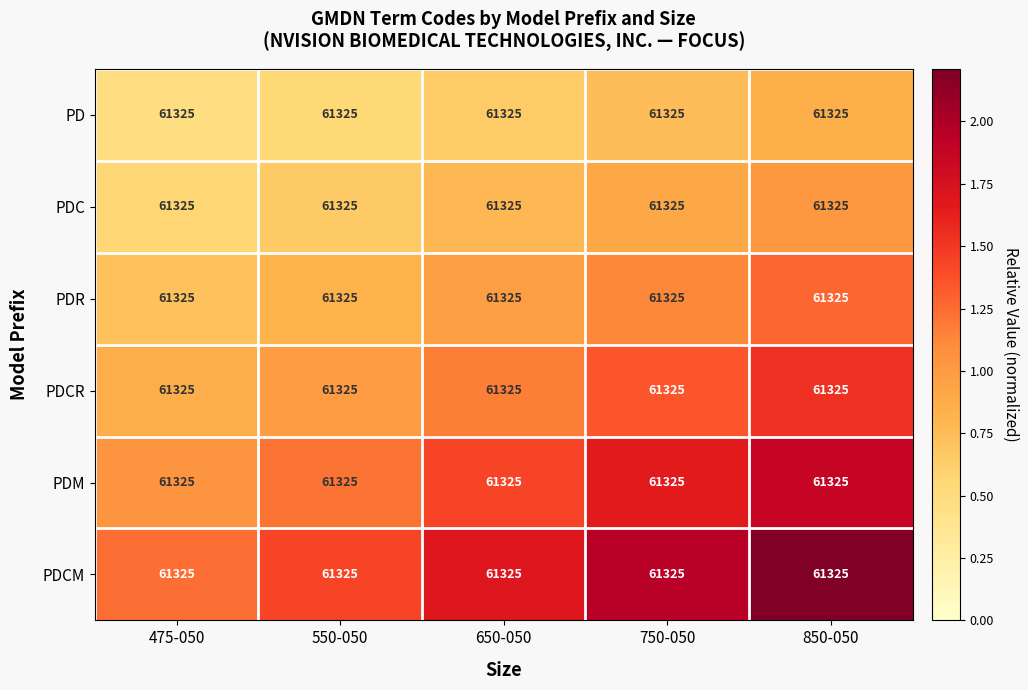

What is the difference between the maximum and minimum values in the PDC series?

0.5